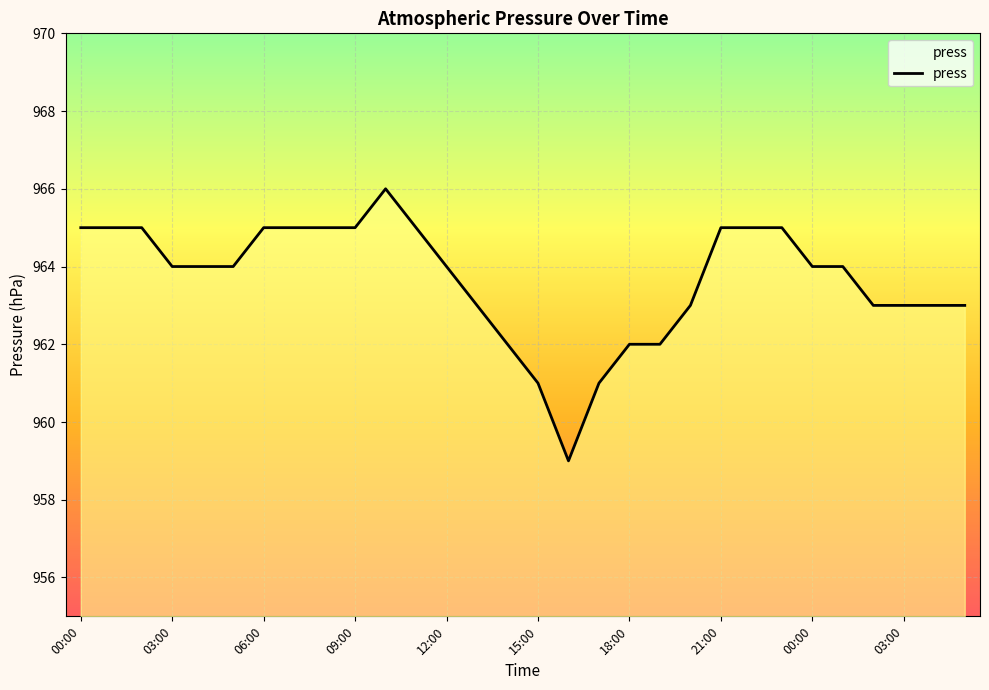

What is the value of the 18th point from the left?

961